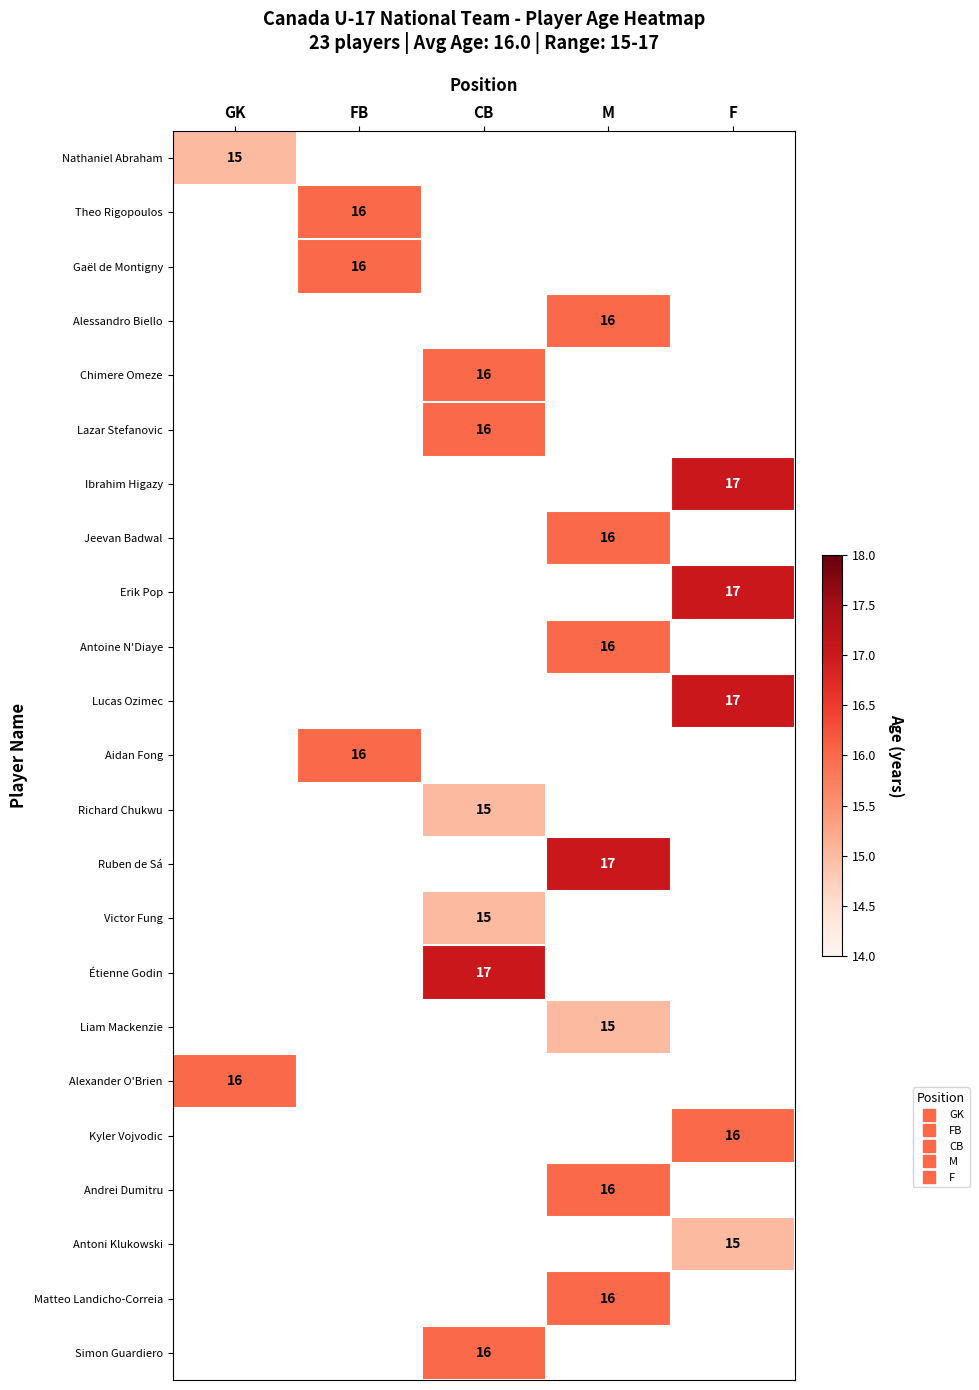

Which label corresponds to the largest value in the chart?

F